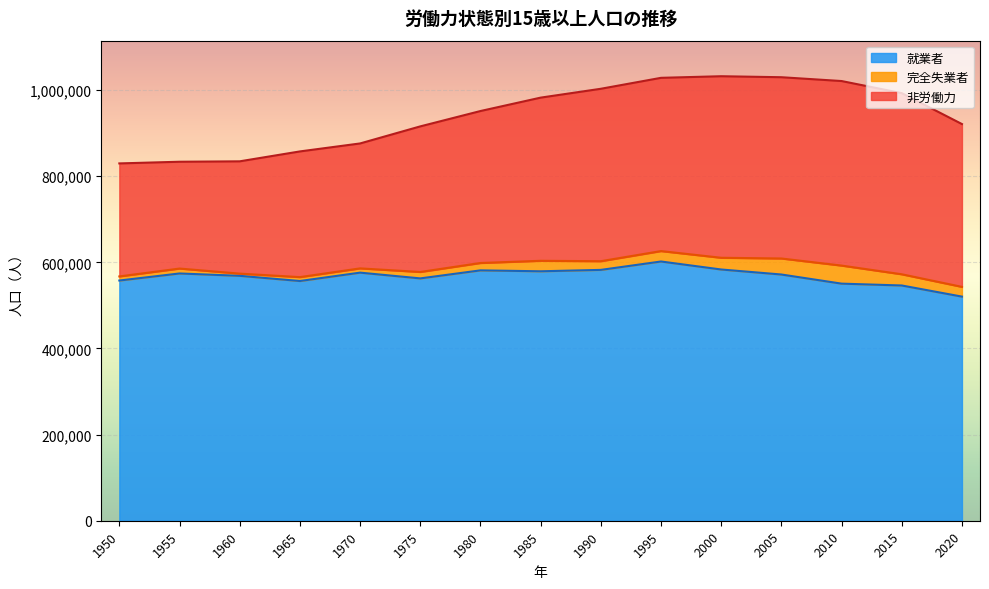

Which series has the largest total across all categories?

就業者